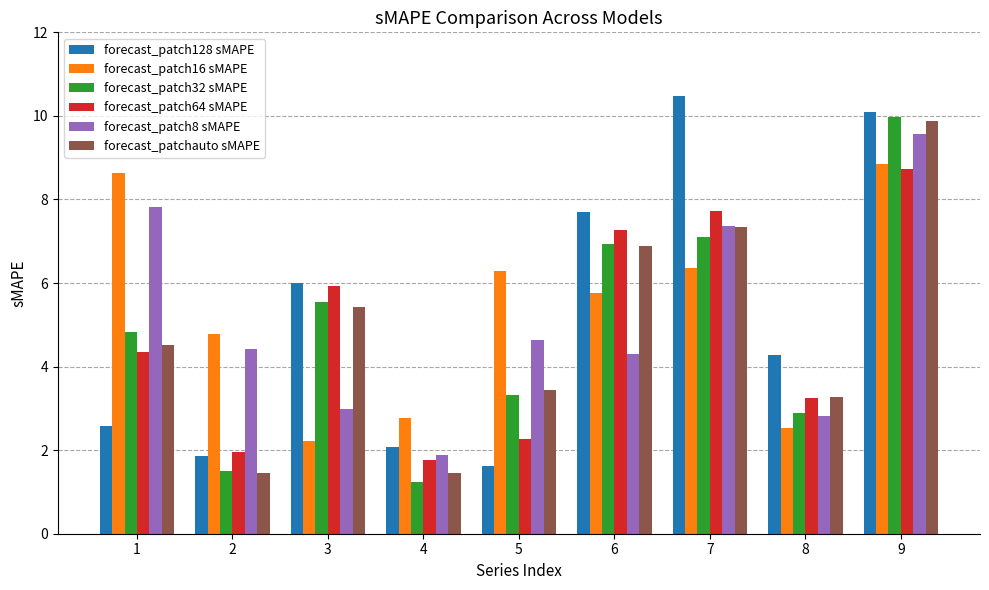

What is the average value of the forecast_patch32 sMAPE series?

4.8